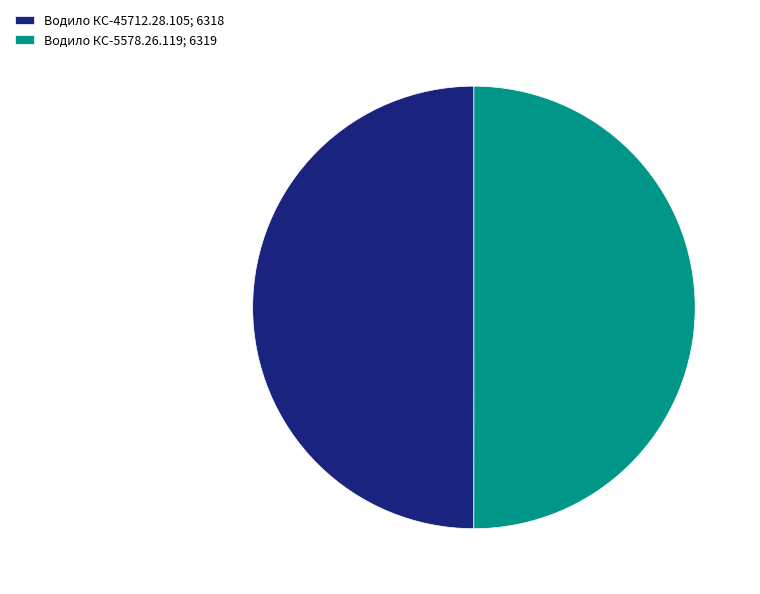

How many segments does this pie chart have?

2